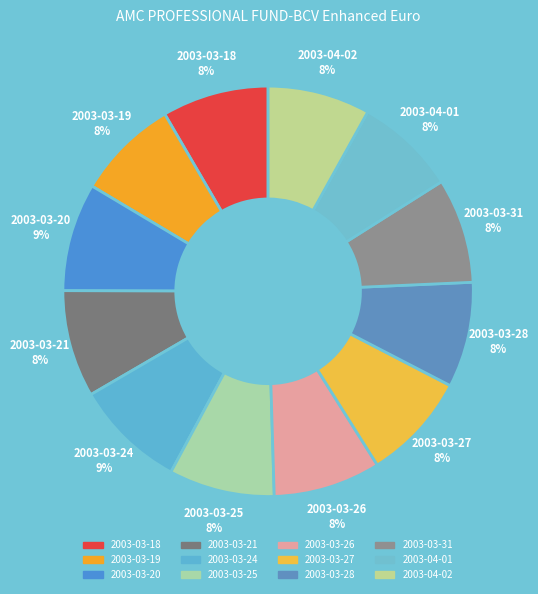

How many slices are in this pie chart?

12